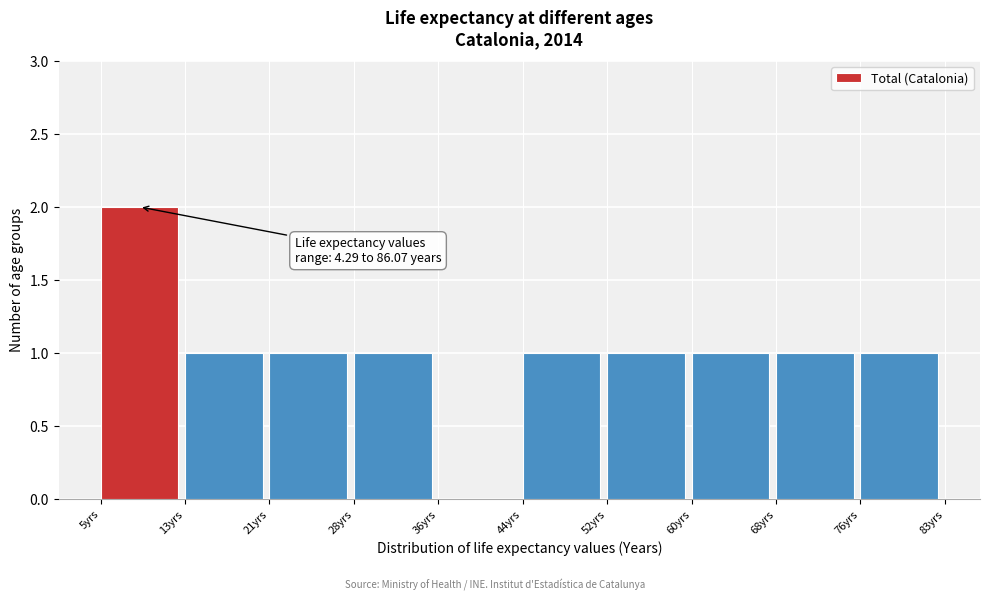

Over which range of the x-axis is the bar tallest?

5 to 13